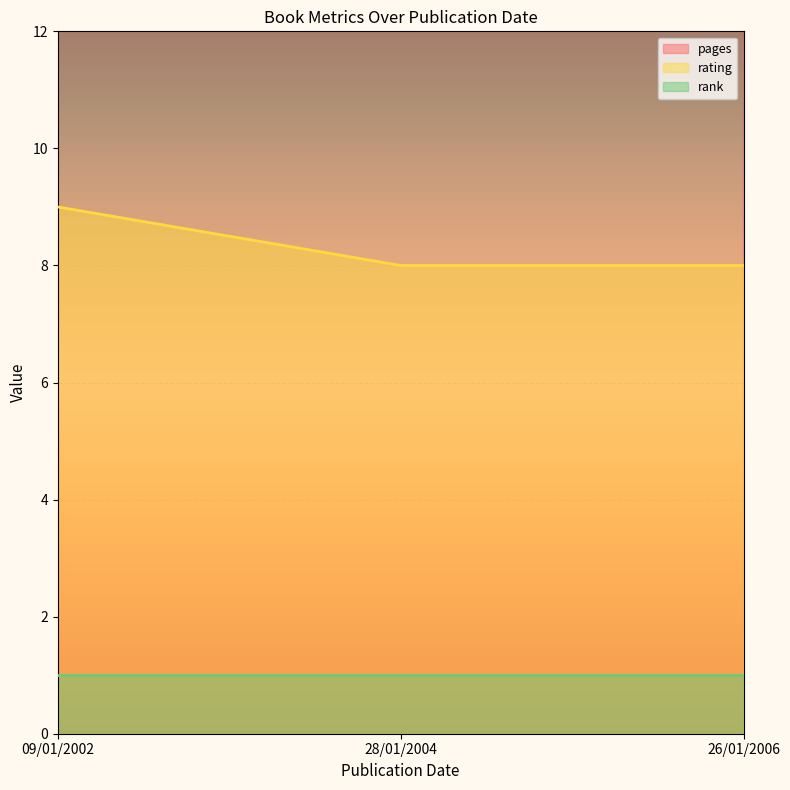

Which series changed the most between 09/01/2002 and 28/01/2004?

rating